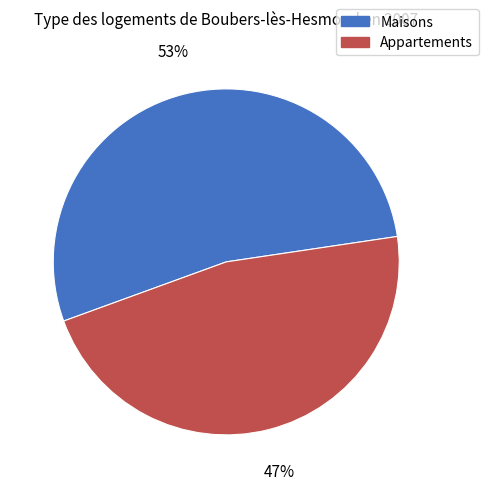

Is it true that Appartements is 55% of the pie?

False